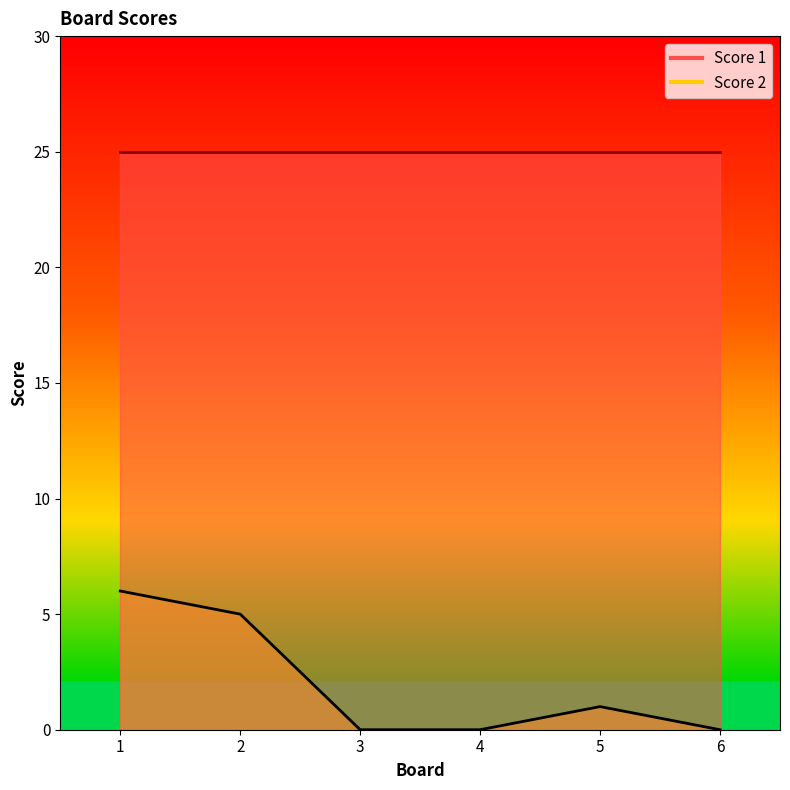

What is the difference between the values at 2 and 4?

5